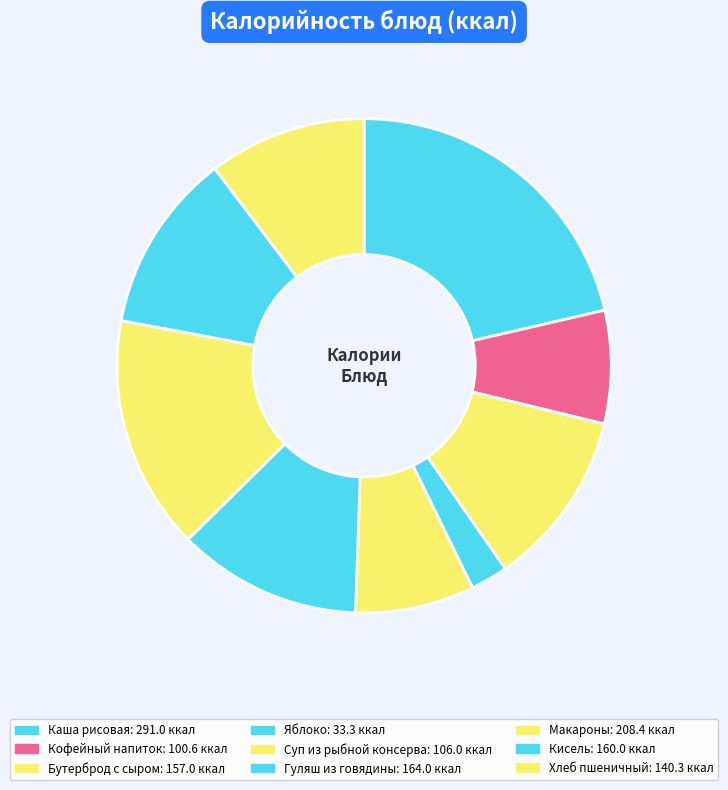

How many segments does this pie chart have?

9